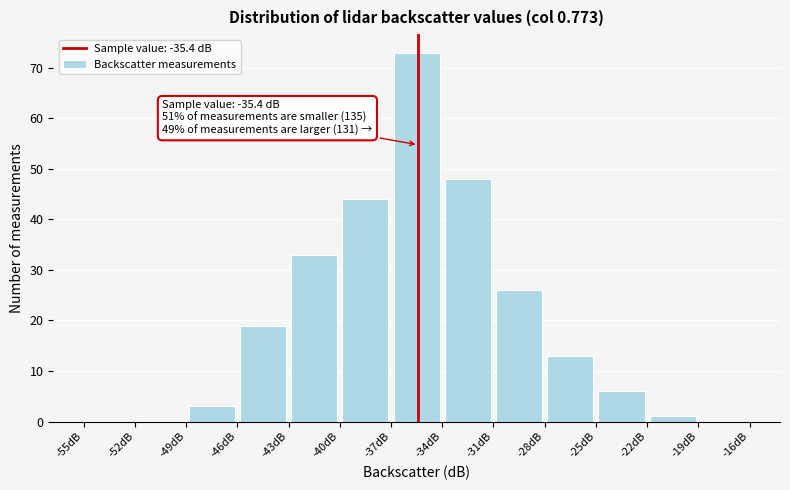

Over which range of the x-axis is the bar tallest?

-37 to -34